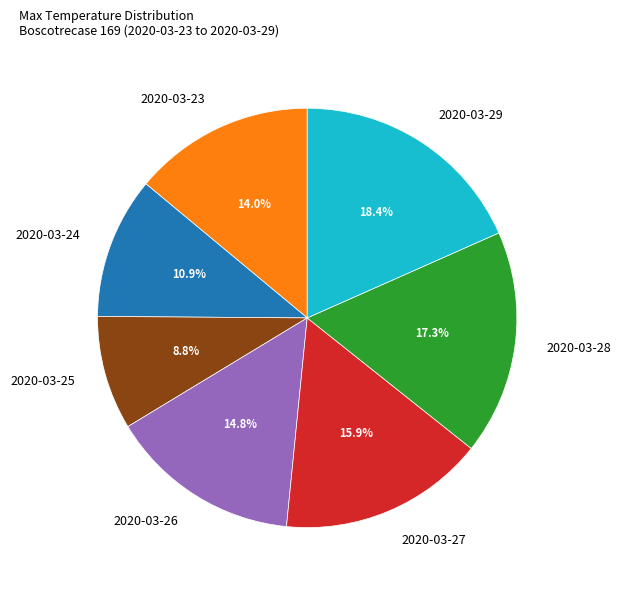

What is the ratio of the value at 2020-03-27 to the value at 2020-03-23?

1.1